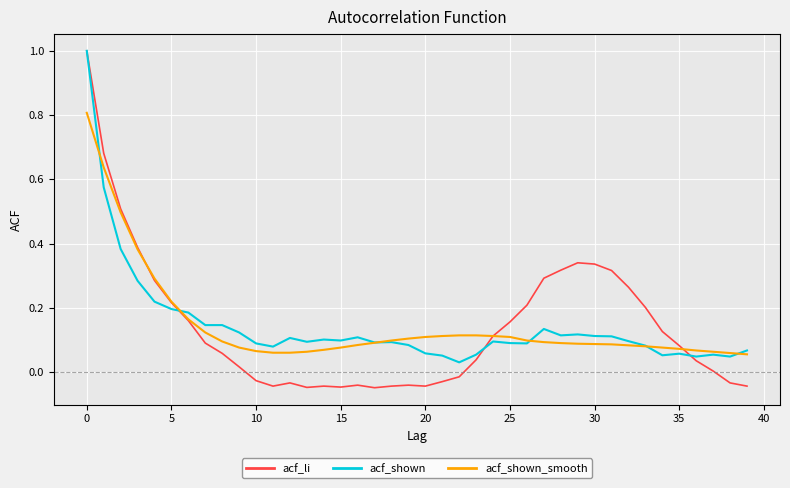

Which series has the largest range (max minus min)?

acf_li